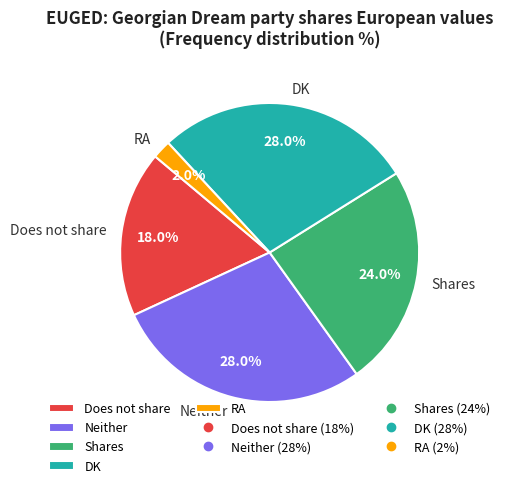

What percentage is the RA slice, to the nearest percent?

2%